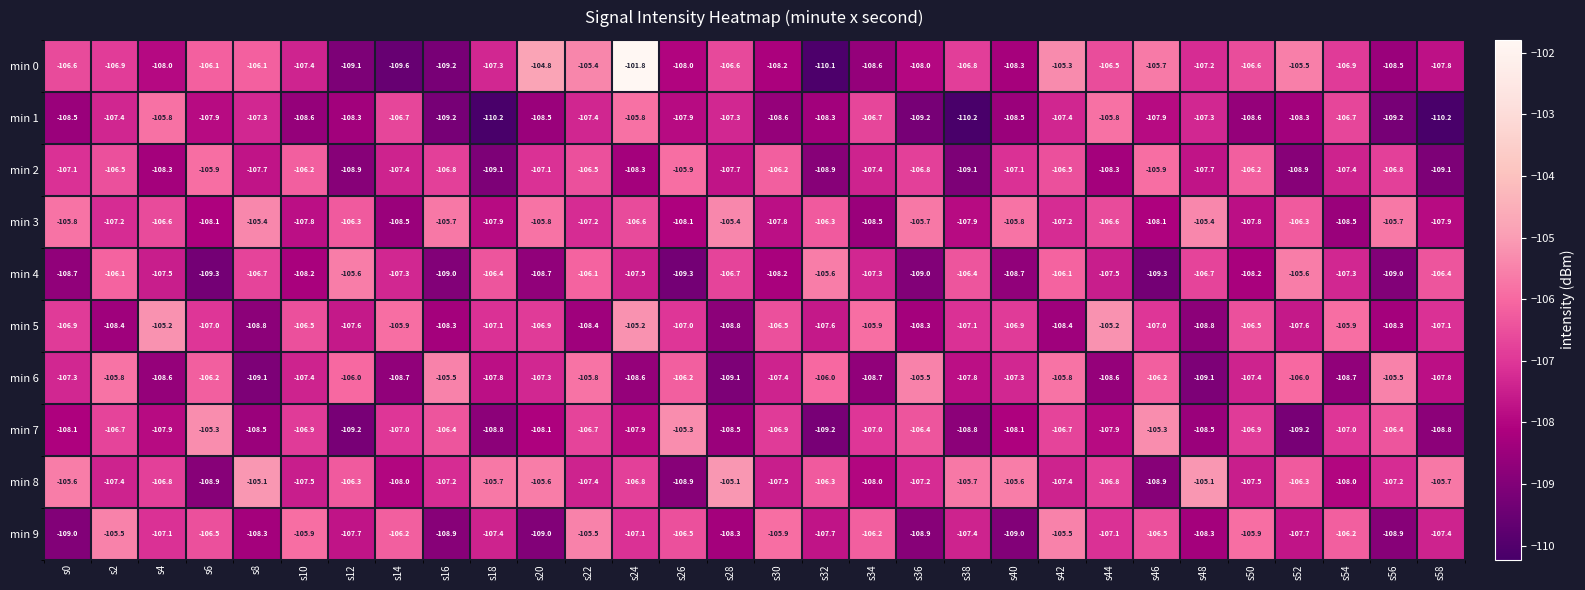

Read the min 2 value at s0.

-107.1